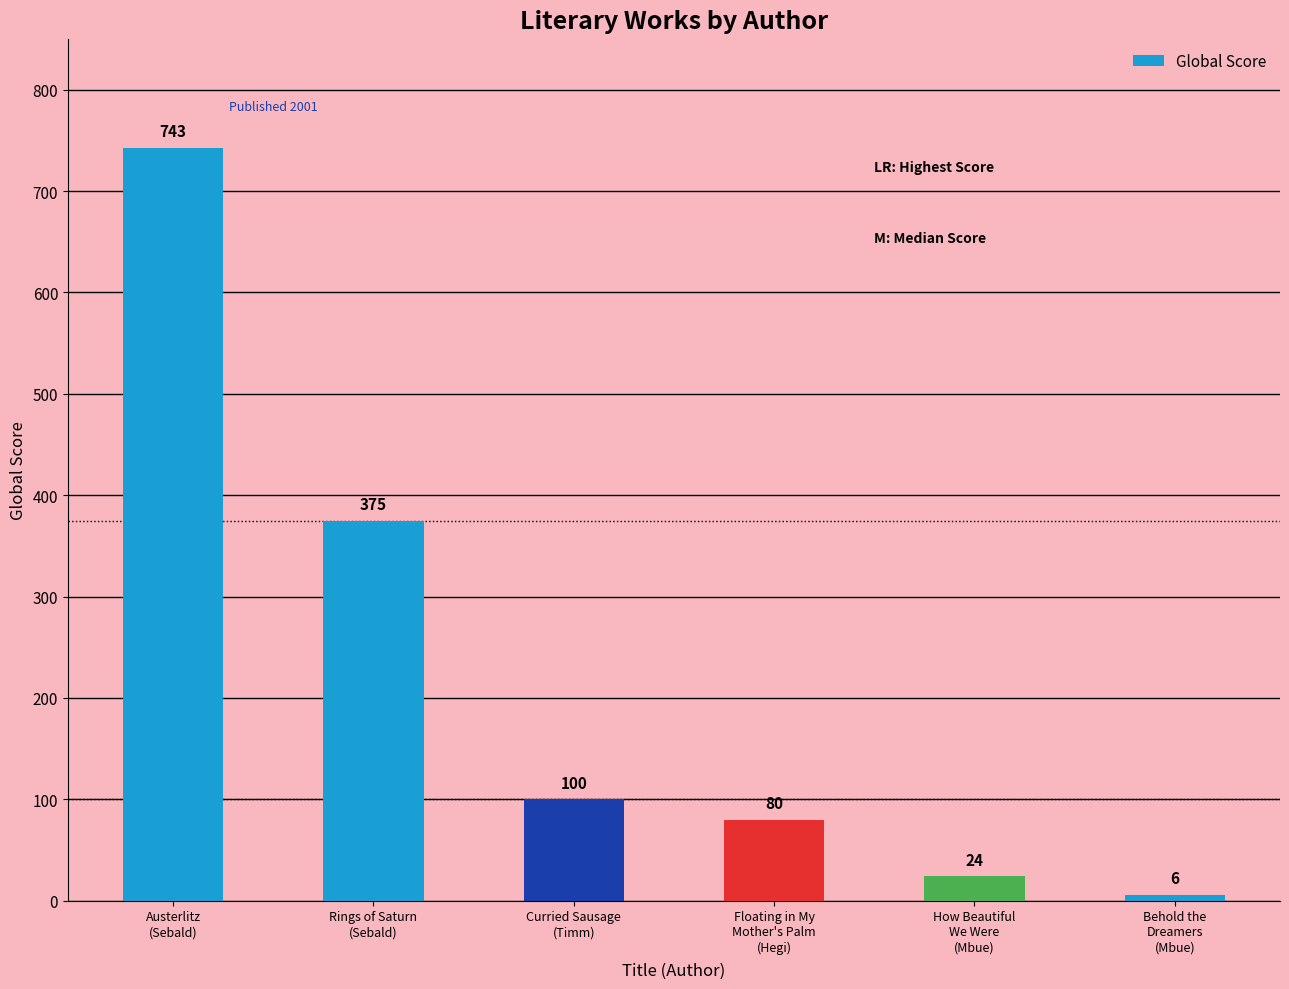

What is the change in value from Austerlitz
(Sebald) to Floating in My
Mother's Palm
(Hegi)?

-663